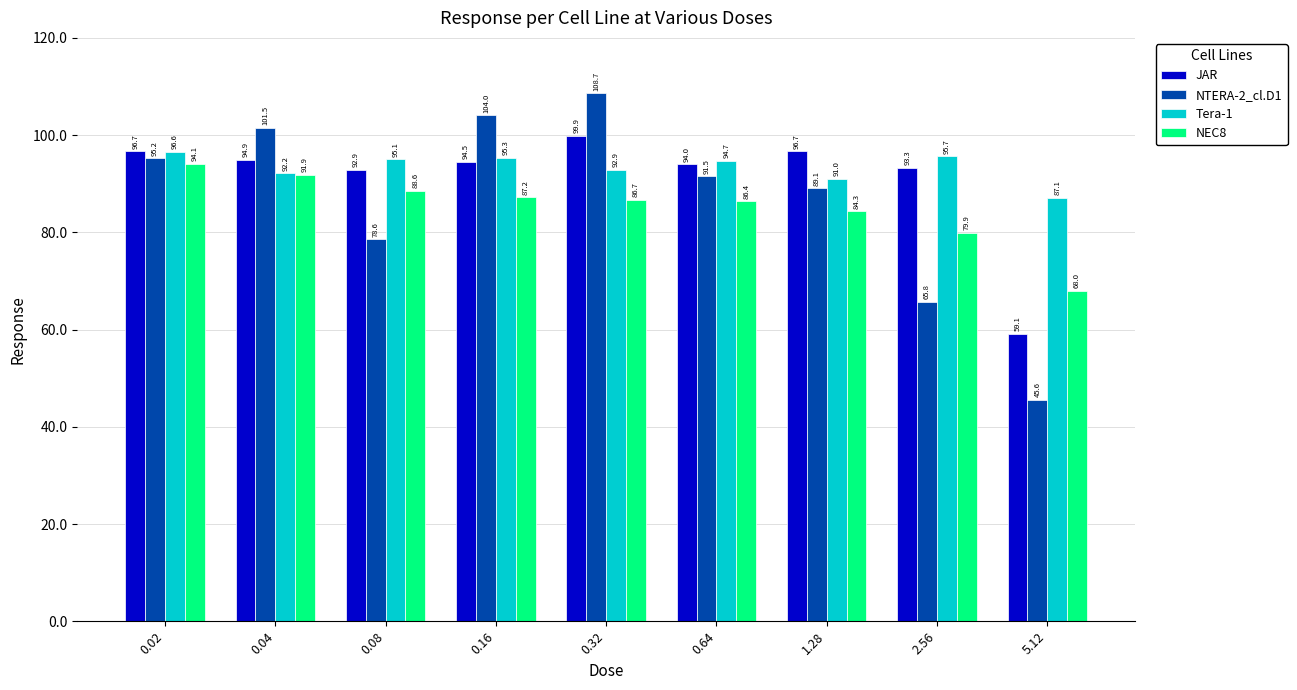

Between 0.32 and 5.12, which series saw the biggest shift?

NTERA-2_cl.D1